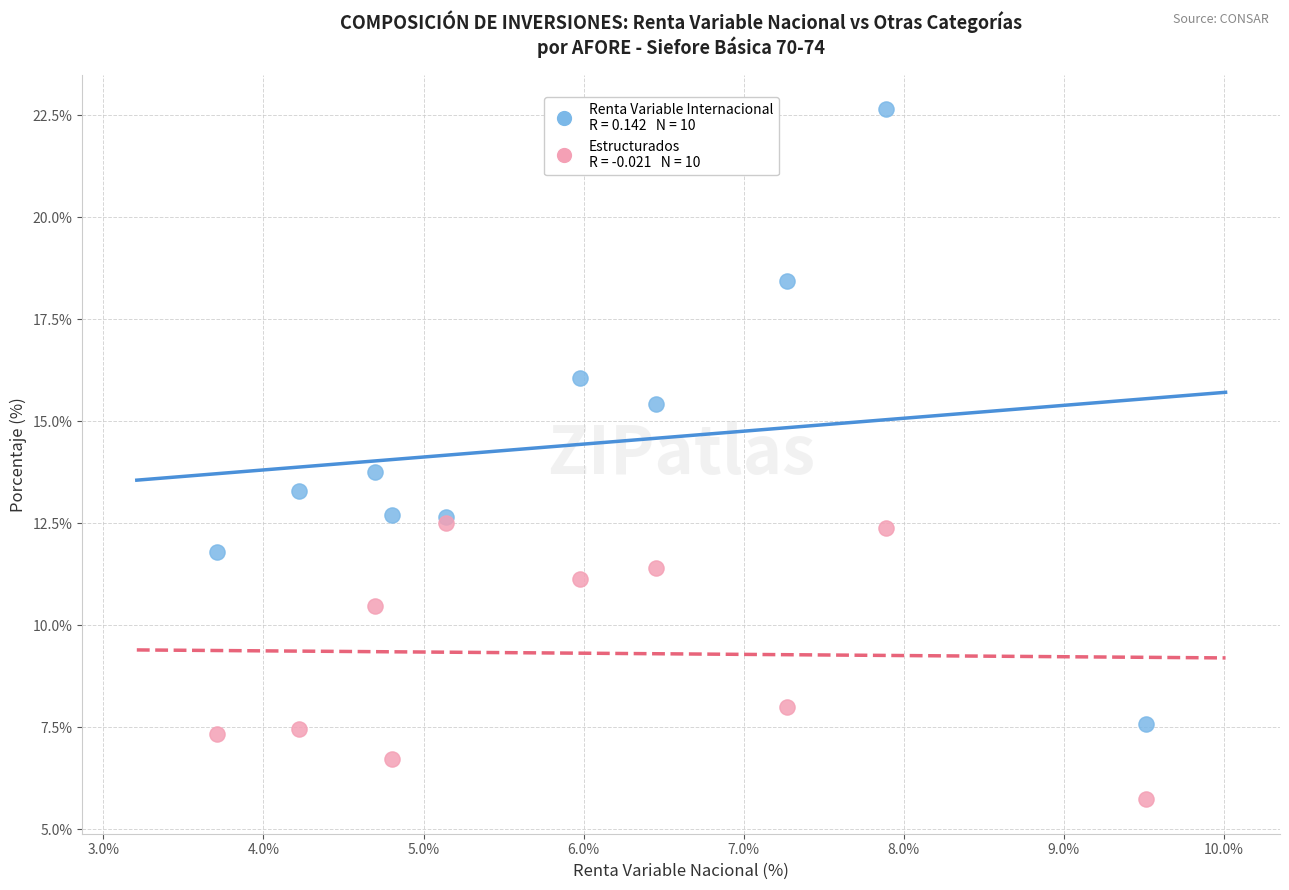

Across all series, what Y value is closest to 14?

13.7